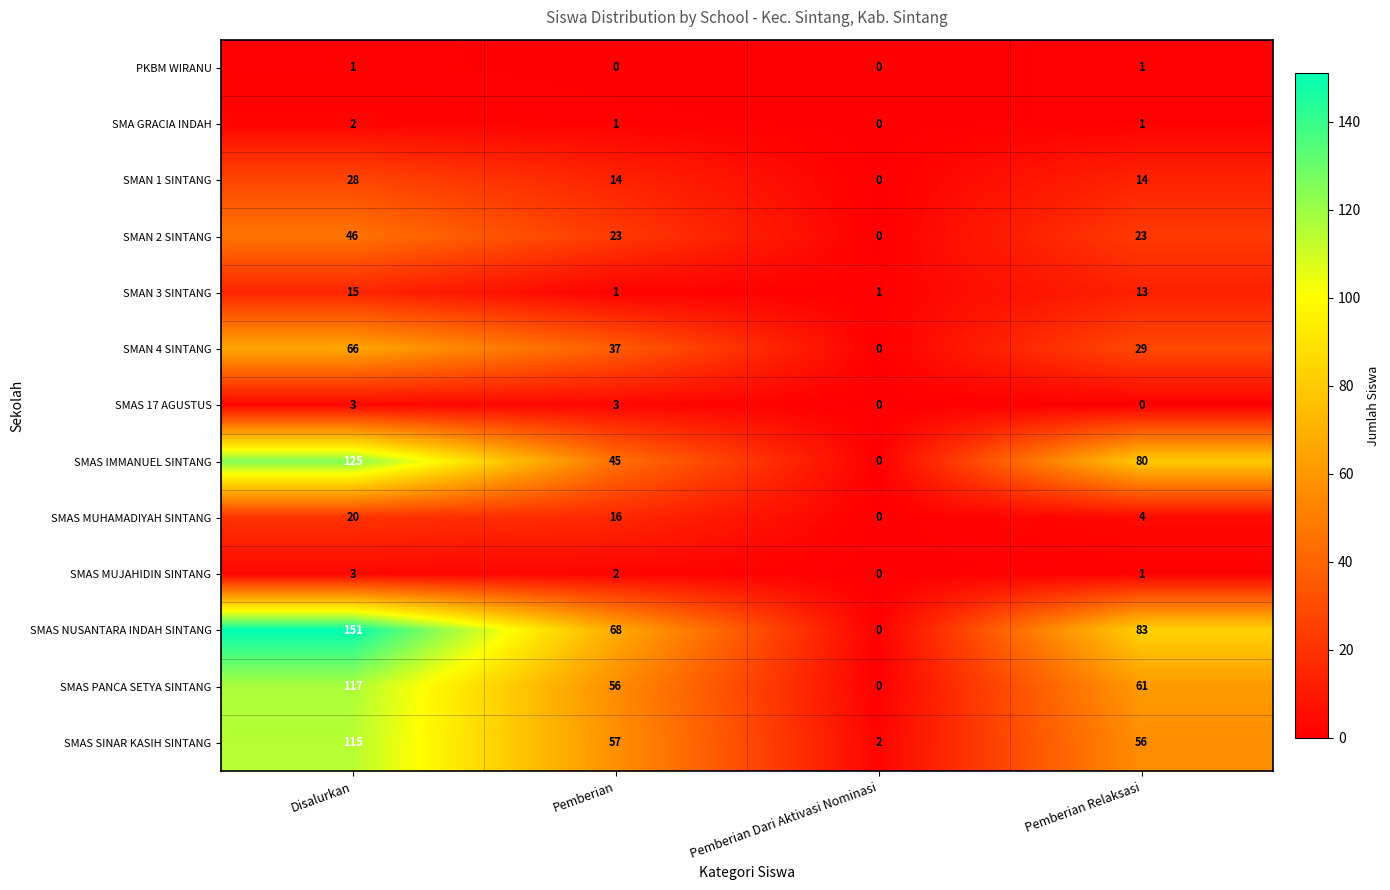

How many data points does each series have?

4